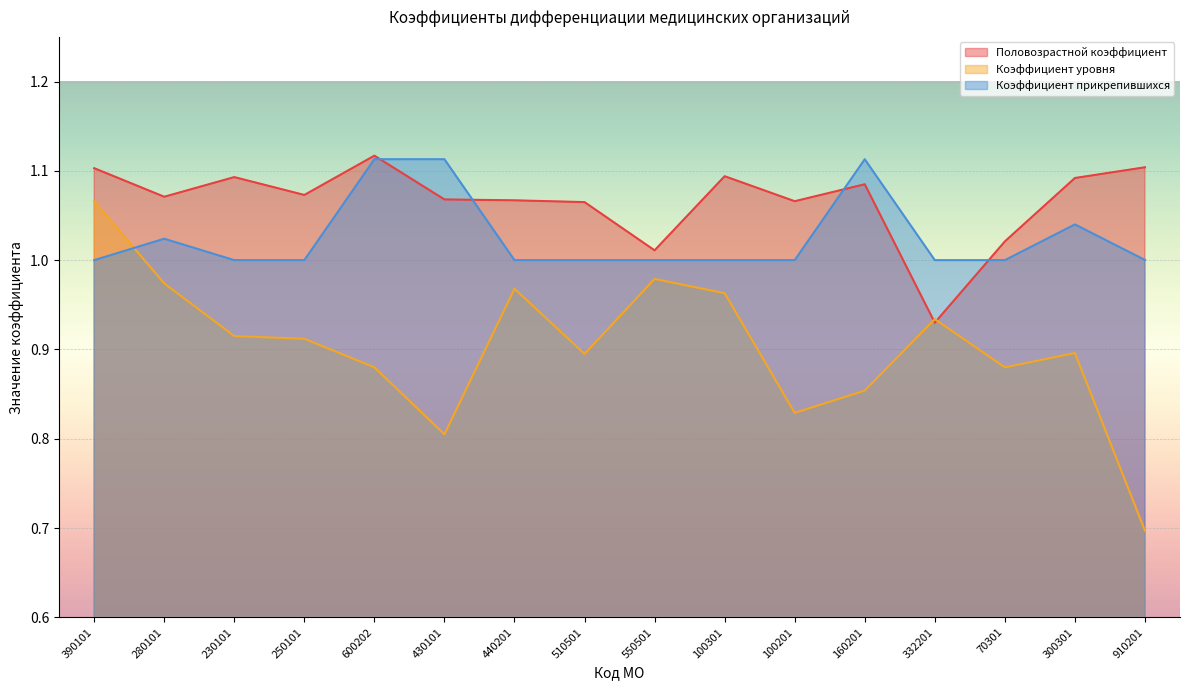

What is the value of the Коэффициент прикрепившихся point at the 4th from the left?

1.0